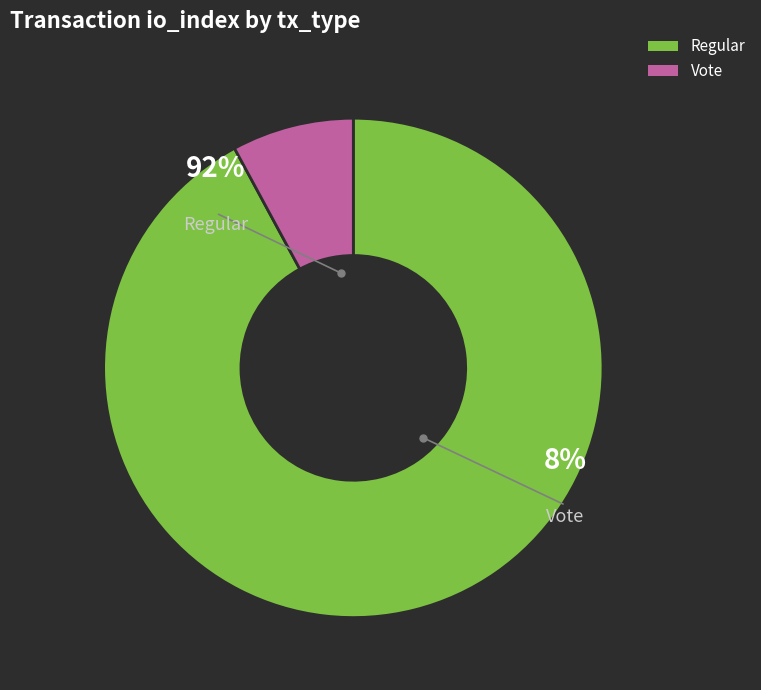

What is the smallest slice in the pie chart?

Vote